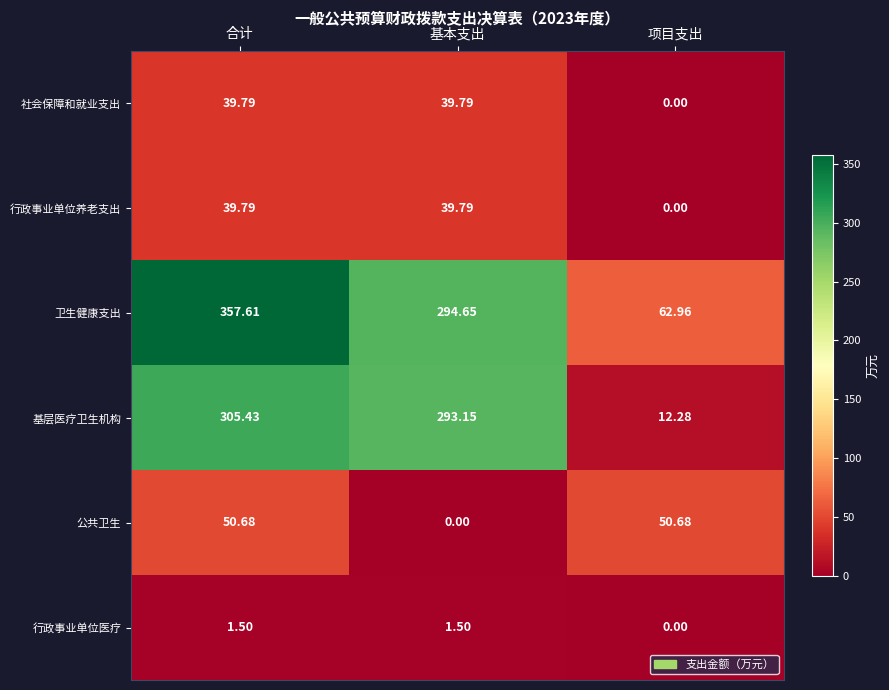

What is the total value across all series at 基本支出?

668.9